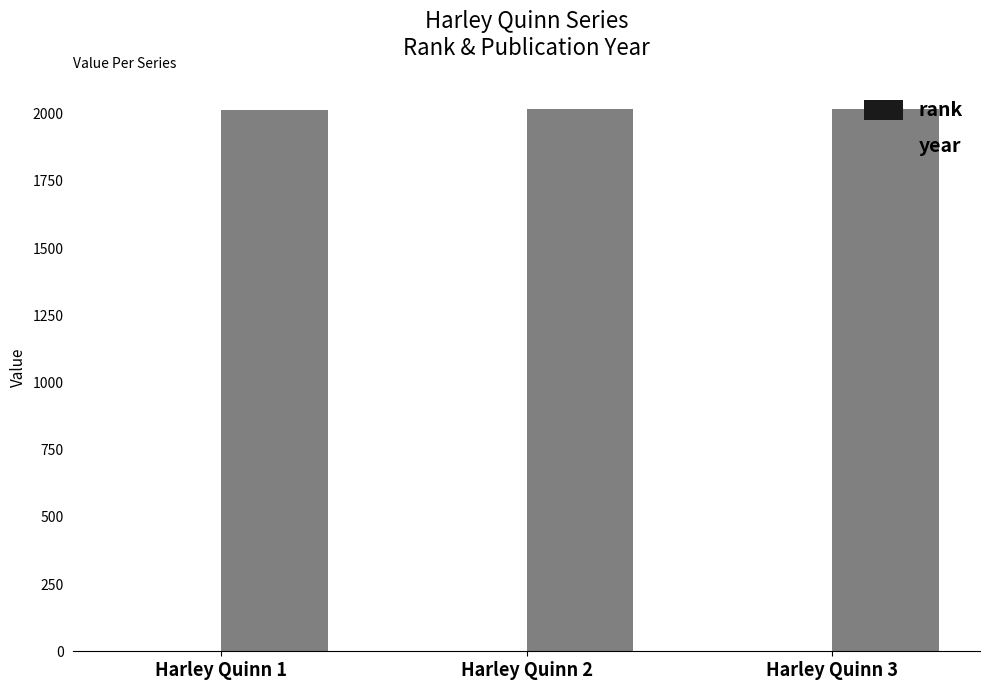

What is the sum of all year values?

6047